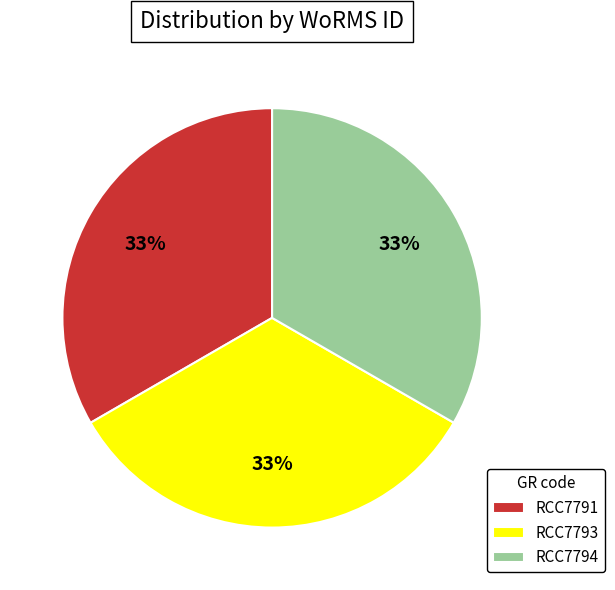

To the nearest percent, what is the combined percentage of RCC7794 and RCC7793?

67%